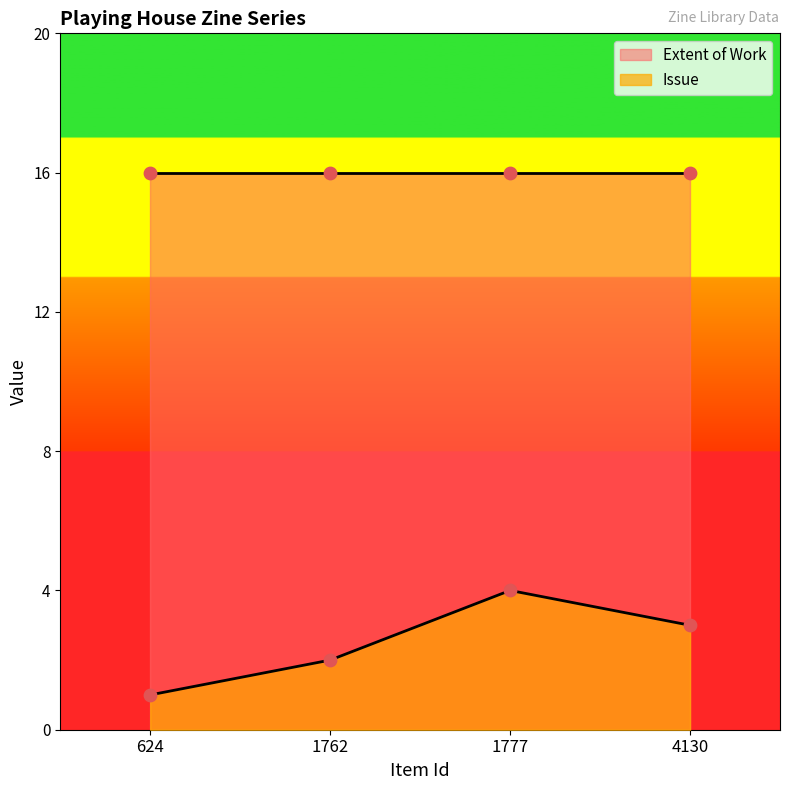

What is the change in value from 624 to 4130?

+2